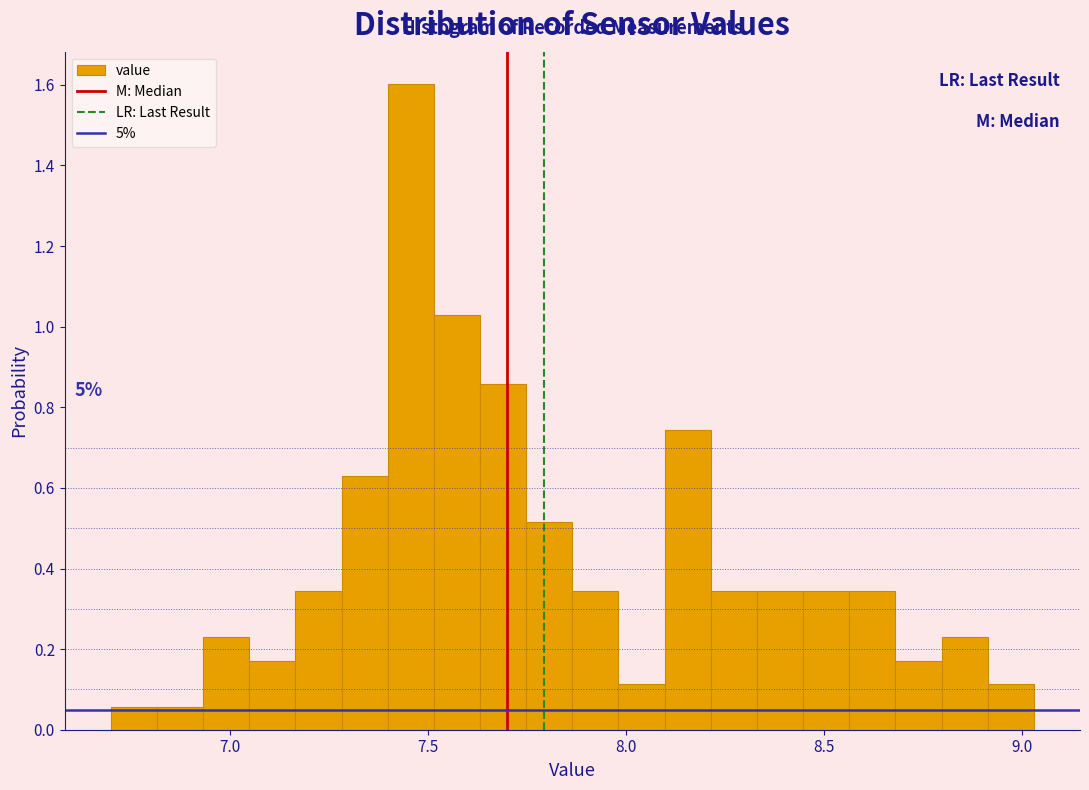

Around what value on the x-axis is the tallest bar? Give the approximate position of its centre, as read against the axis.

7.45